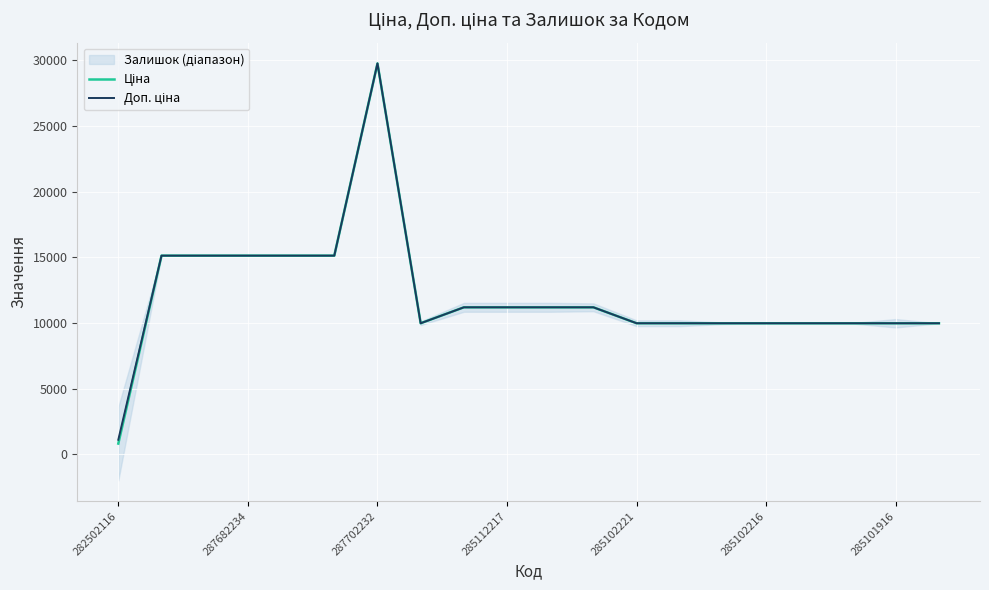

How many lines are shown in the chart?

2